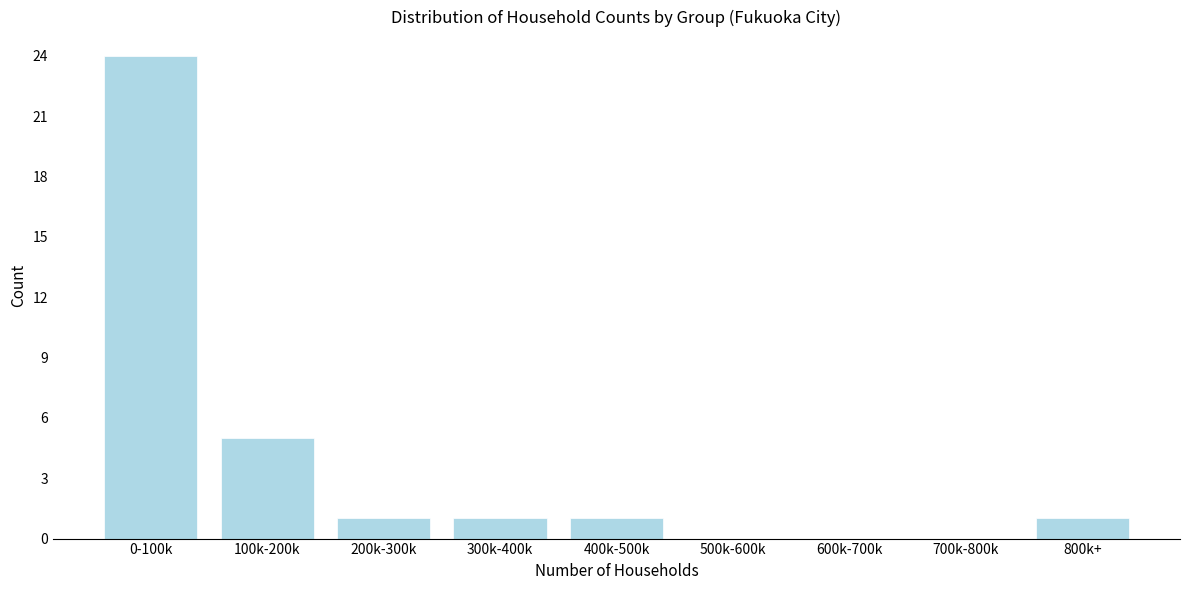

Reading left to right, list all the values displayed in this chart.

0-100k=24	100k-200k=5	200k-300k=1	300k-400k=1	400k-500k=1	500k-600k=0	600k-700k=0	700k-800k=0	800k+=1